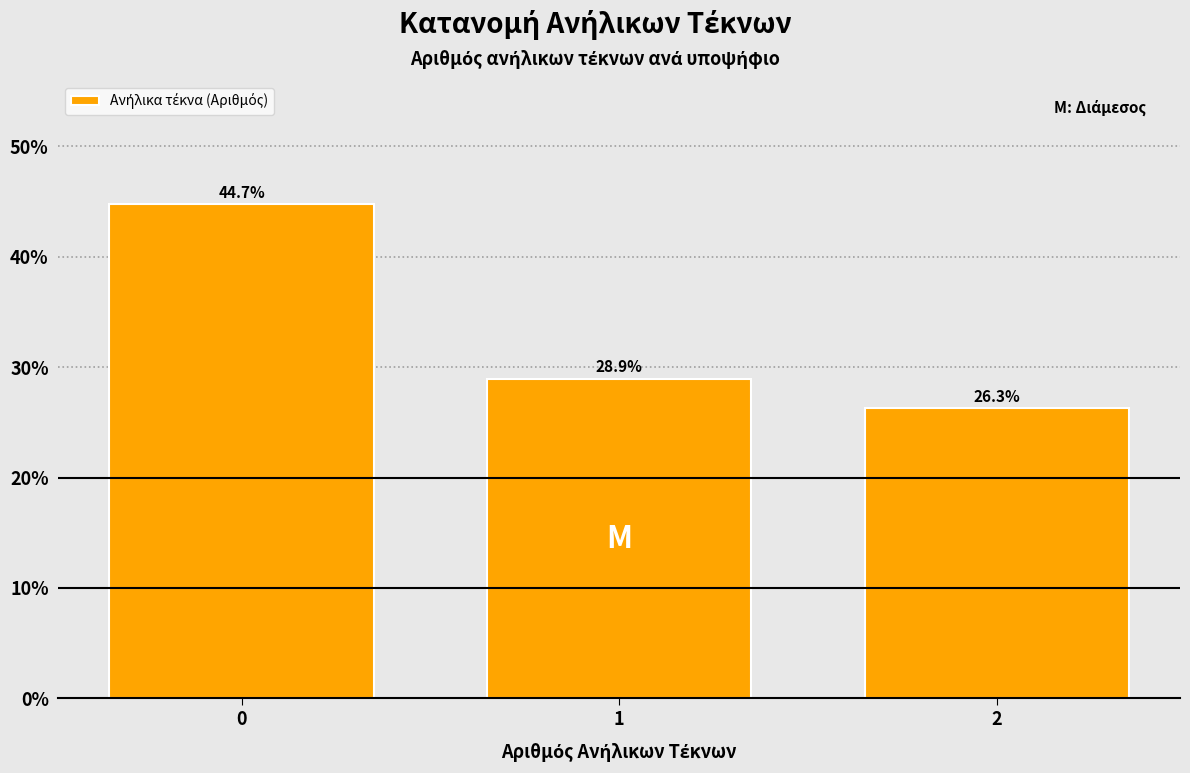

Reading left to right, what are all the values shown in this chart?

0=44.7	1=28.9	2=26.3